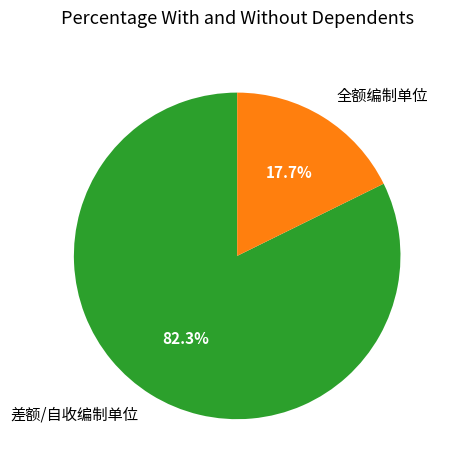

What is the smallest slice in the pie chart?

全额编制单位